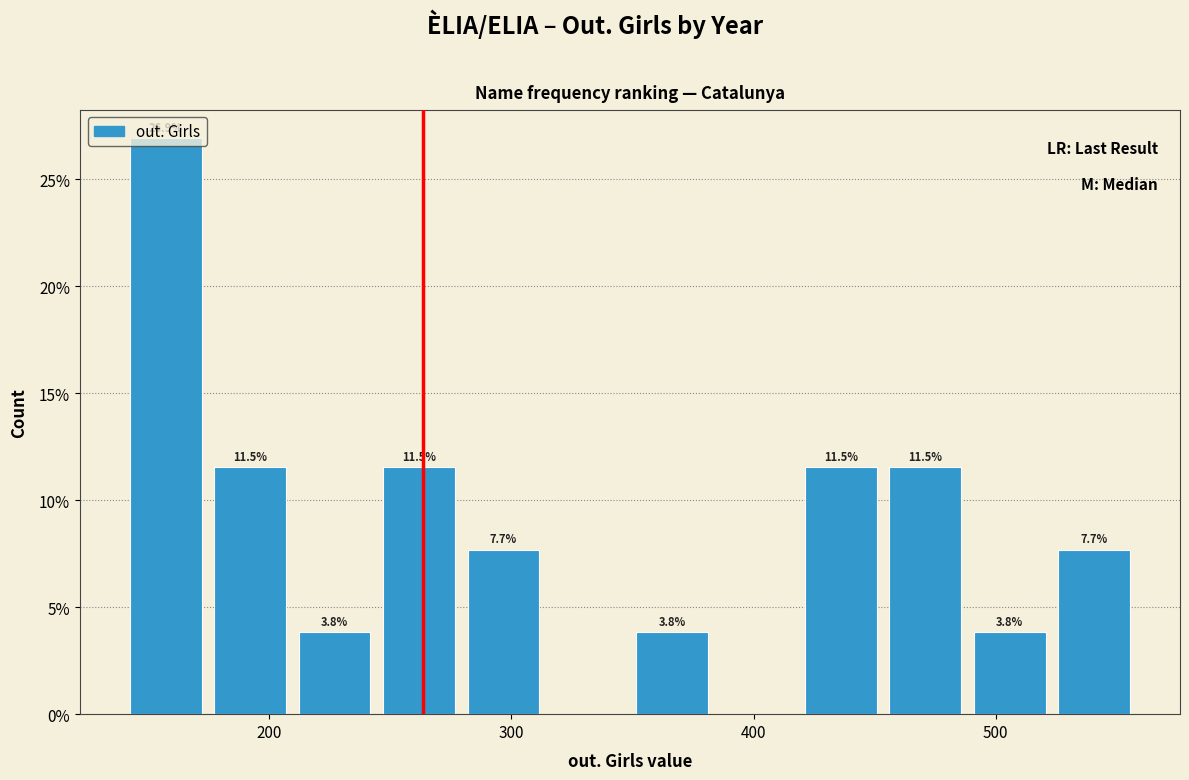

Read against the x-axis, roughly where is the centre of the tallest bar?

160